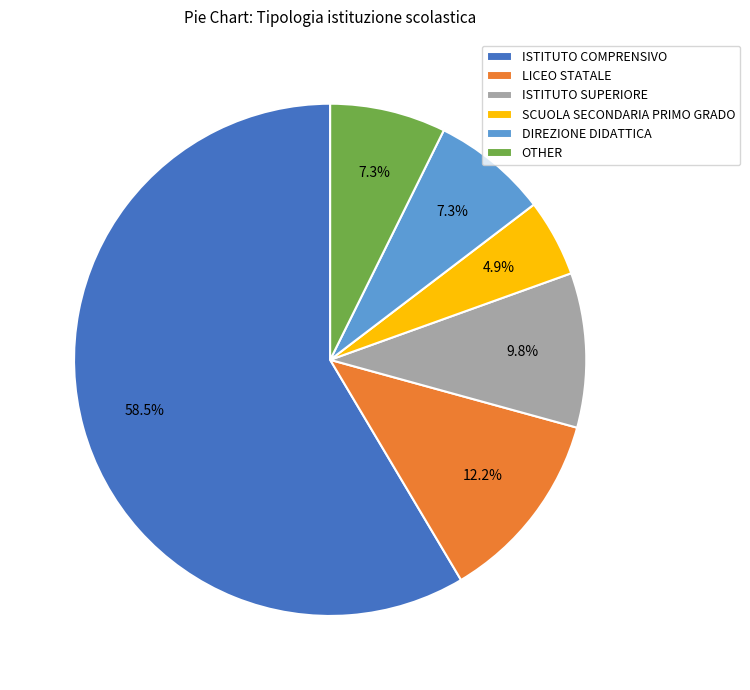

How many segments does this pie chart have?

6